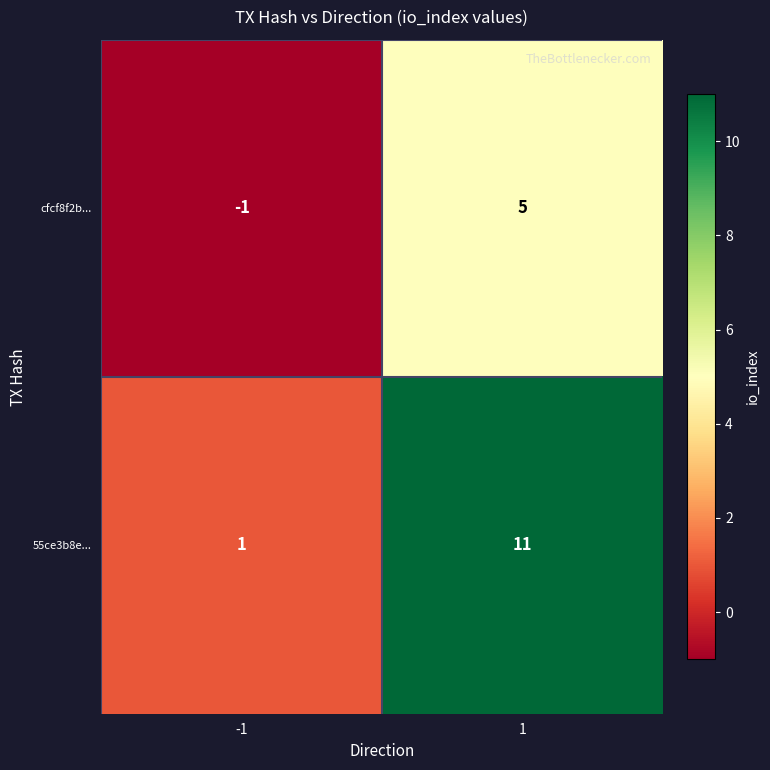

Rank the series by their average value, from lowest to highest.

cfcf8f2b..., 55ce3b8e...